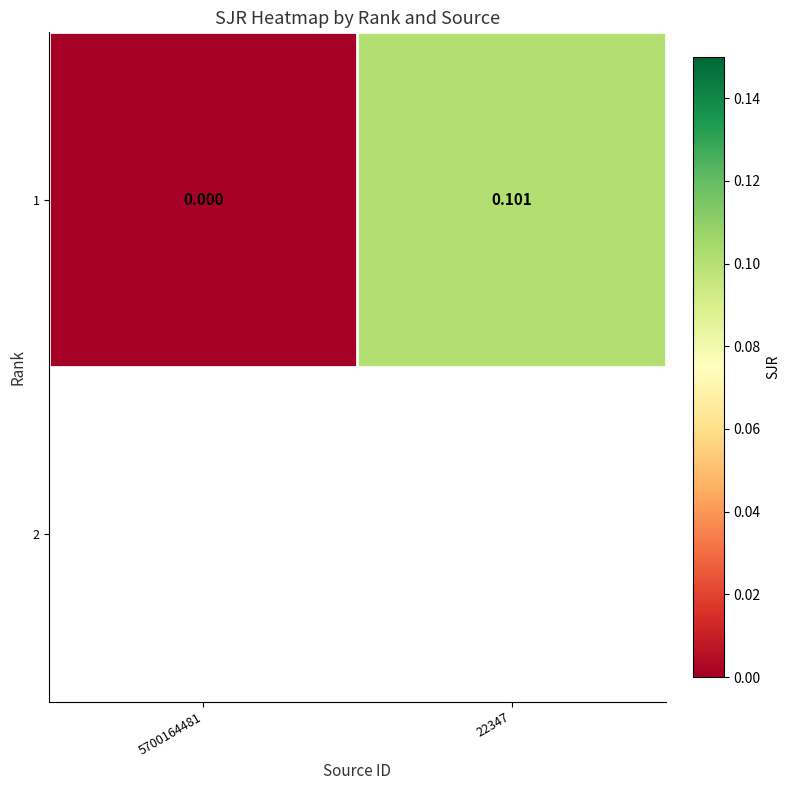

What is the difference between the maximum and minimum values?

0.1